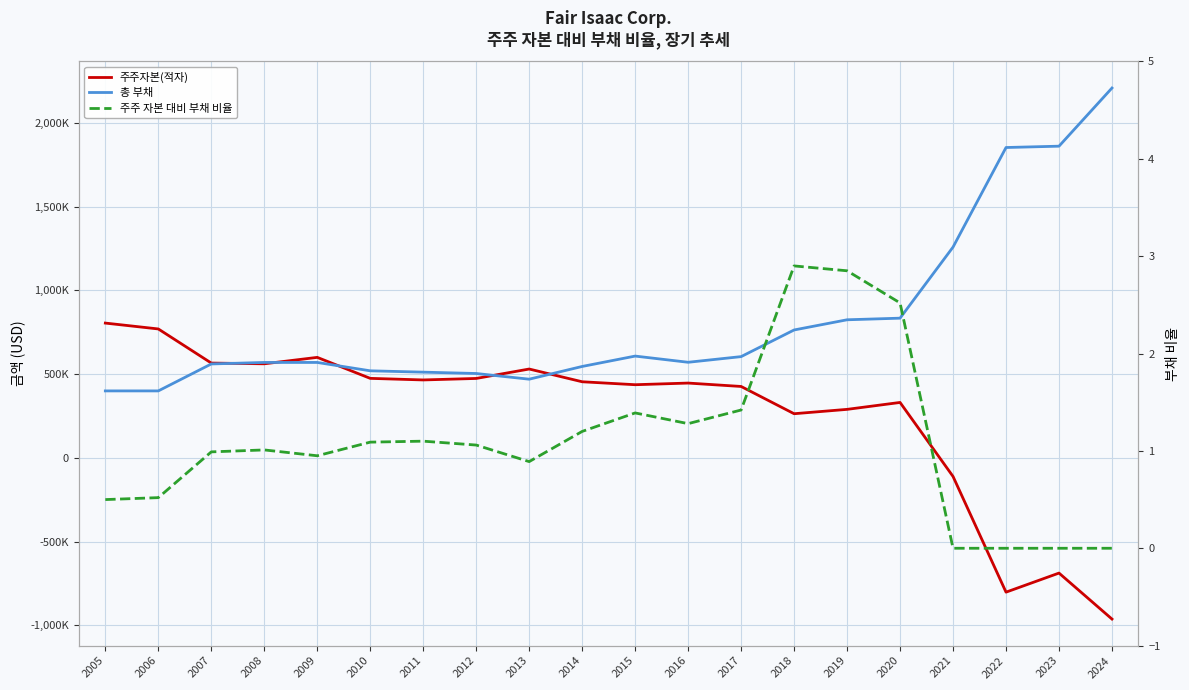

Rank the series by their average value, from lowest to highest.

주주 자본 대비 부채 비율, 주주자본(적자), 총 부채